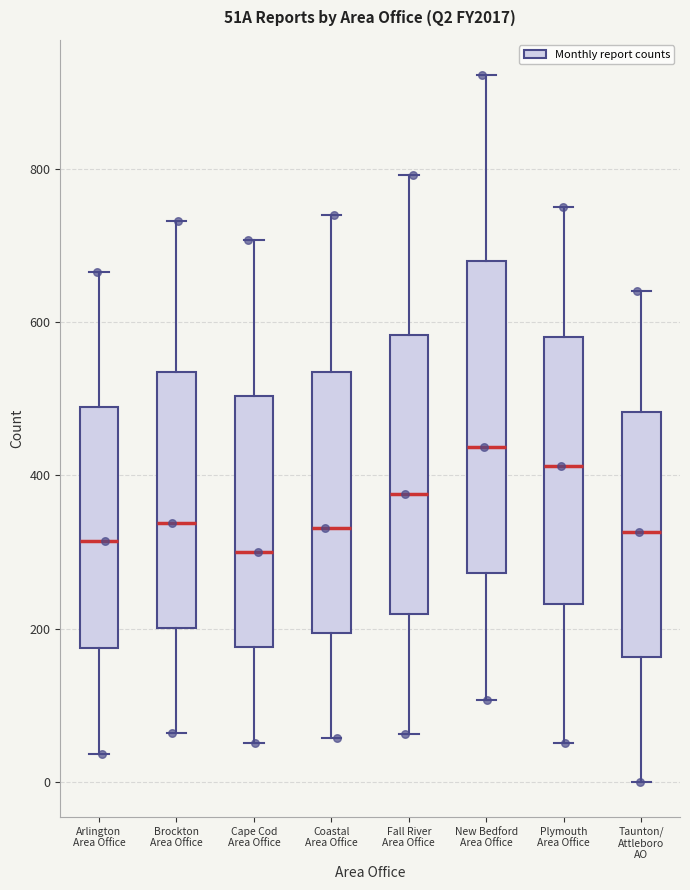

Comparing the boxes themselves (not the whiskers), which one is the tallest?

New Bedford Area Office